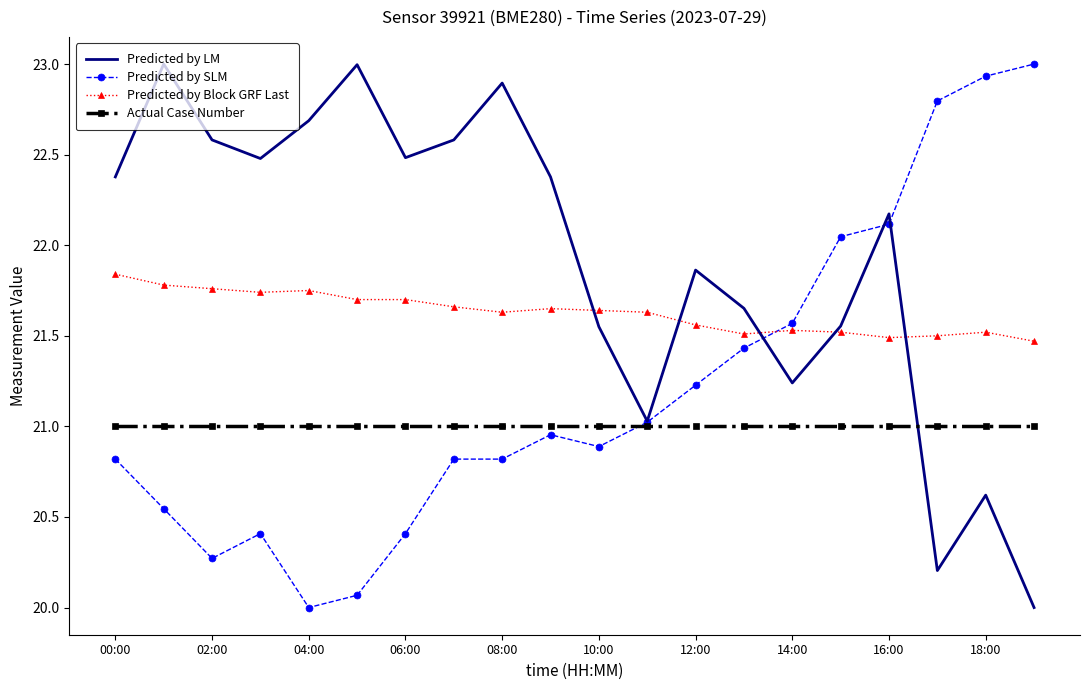

Which series has the largest total across all categories?

Predicted by LM